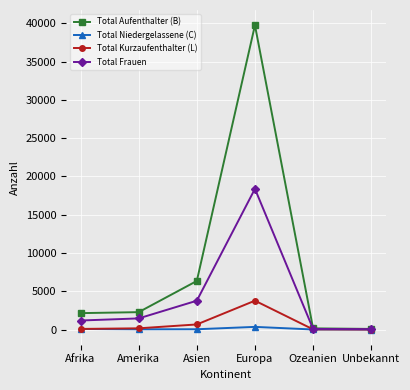

At which label is Total Frauen closest to 9204?

Asien